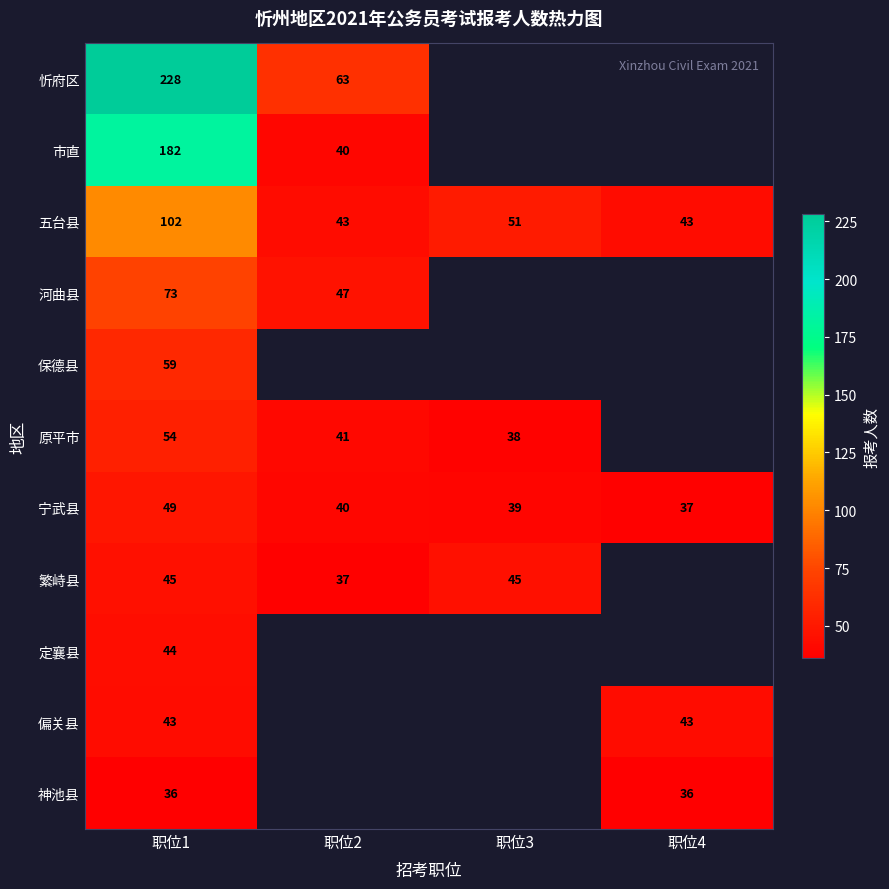

Count the number of categories in the chart.

4